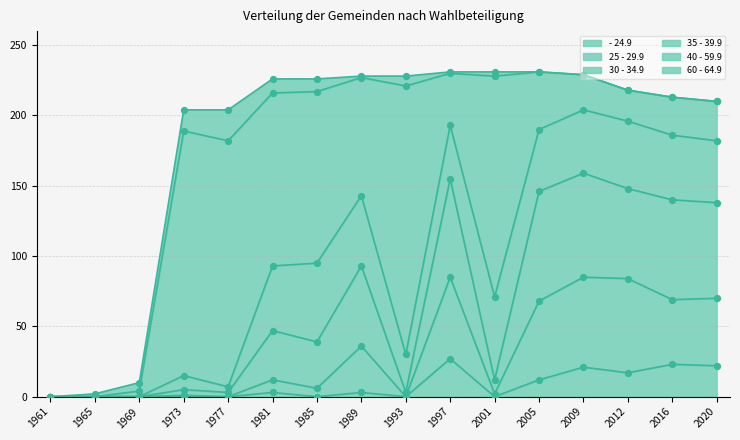

True or false: - 24.9 has a value of 17 at 1993.

False